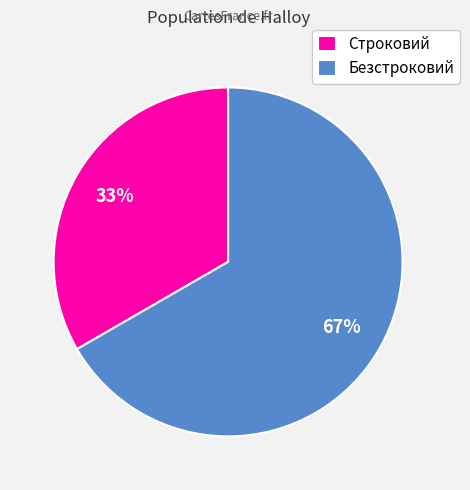

To the nearest percent, what percentage of the pie is Безстроковий?

67%